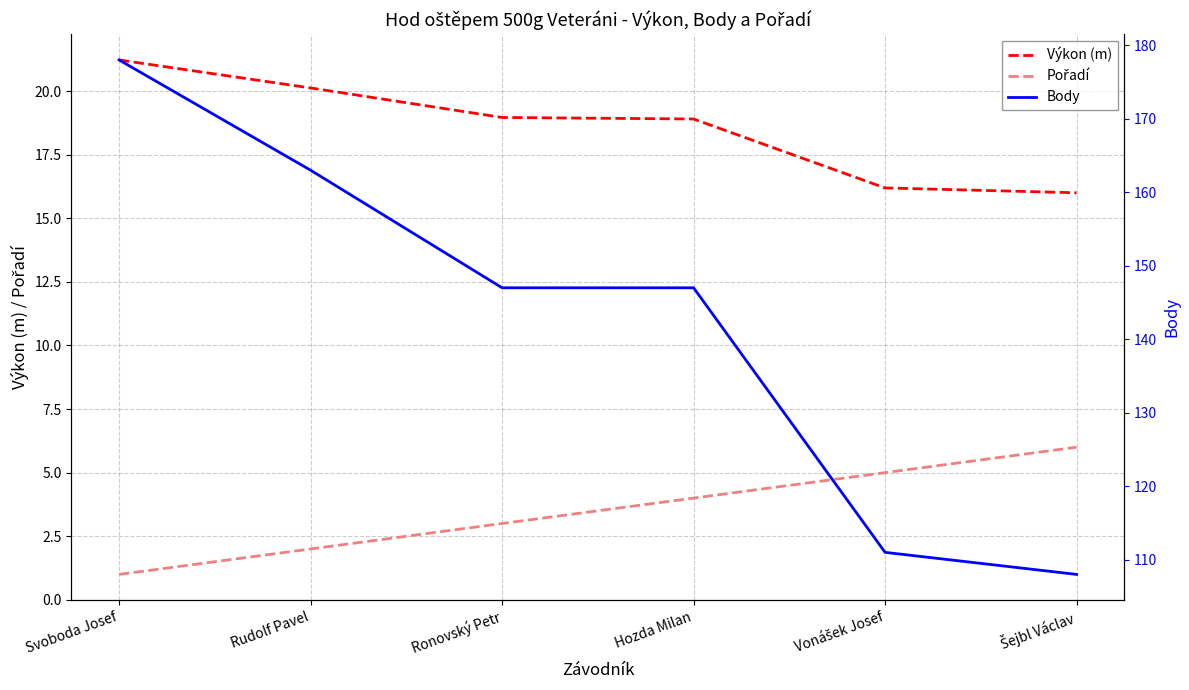

What is the value of the Pořadí point at the 2nd from the left?

2.0